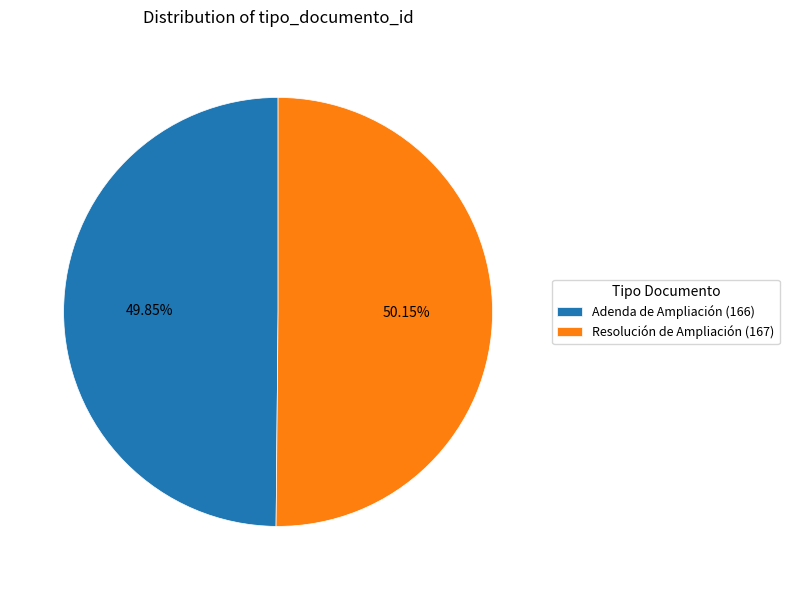

Approximately how many times larger is the value at Resolución de Ampliación (167) compared to Adenda de Ampliación (166)?

1.0